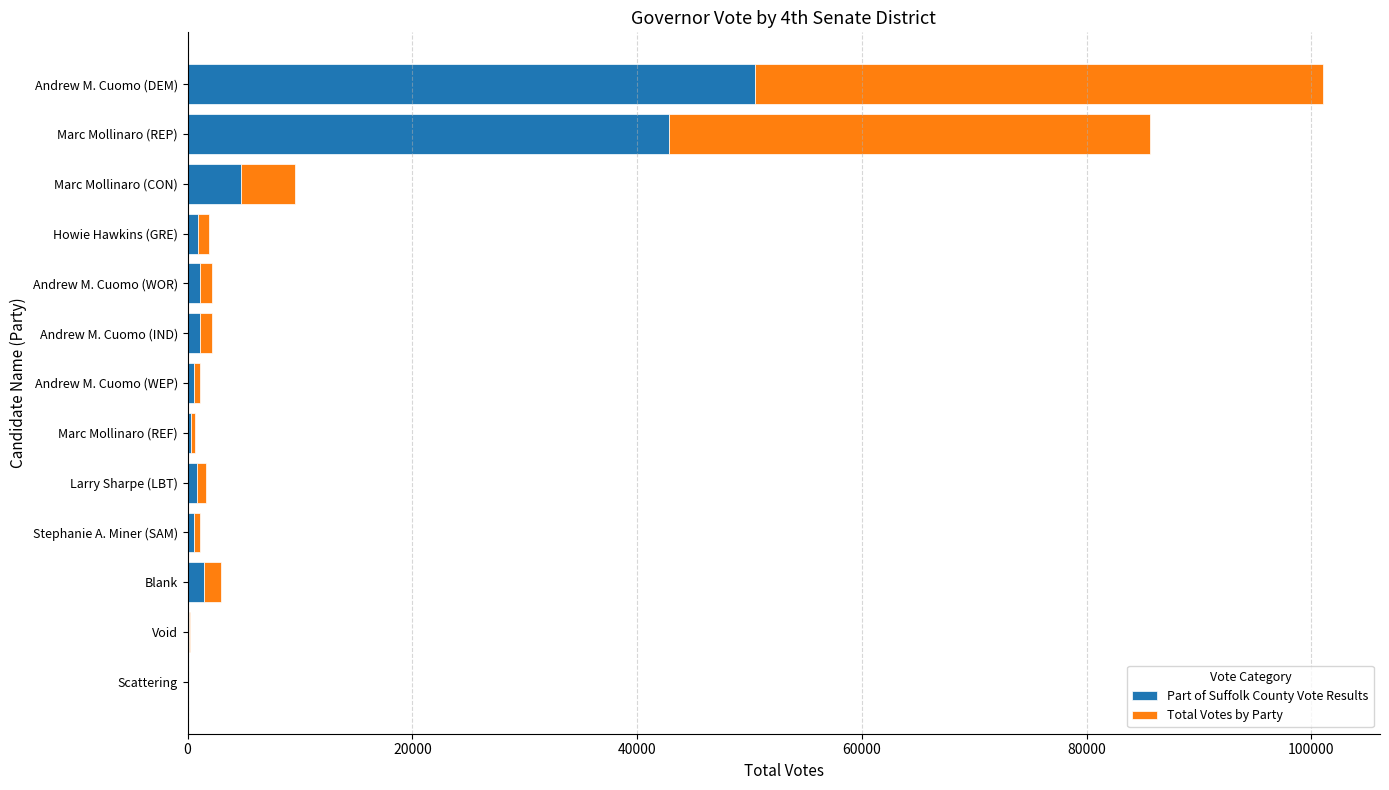

What is the sum of all Part of Suffolk County Vote Results values?

105052